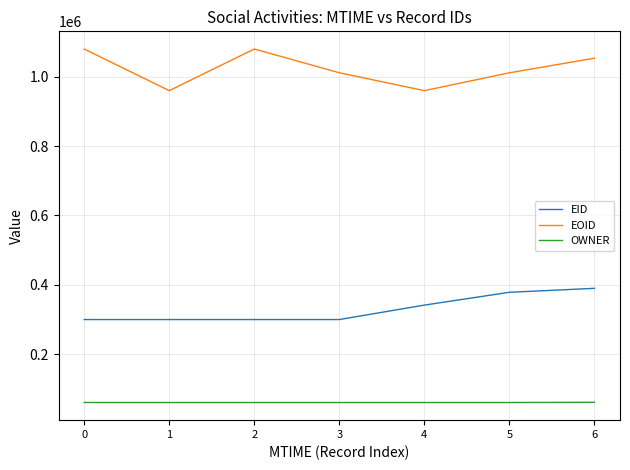

True or false: OWNER and EOID cross at least once.

False